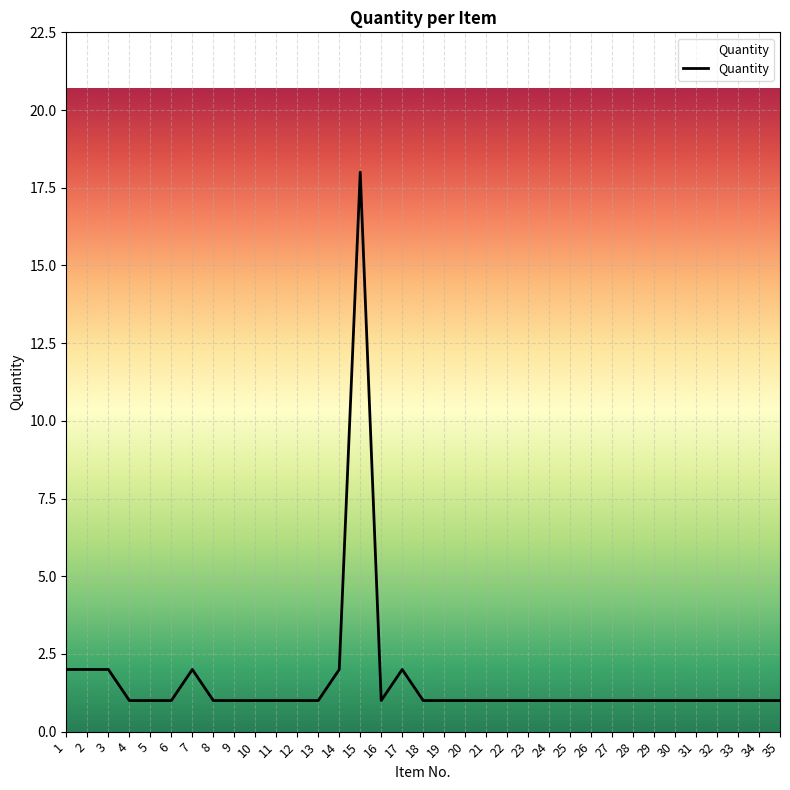

True or false: the data shows 1 at 2.

False